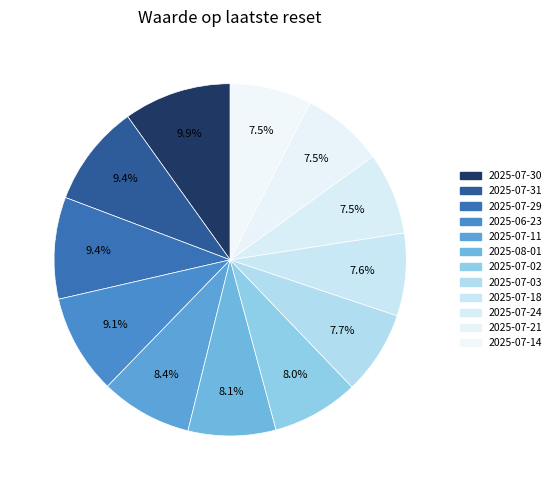

How many segments does this pie chart have?

12